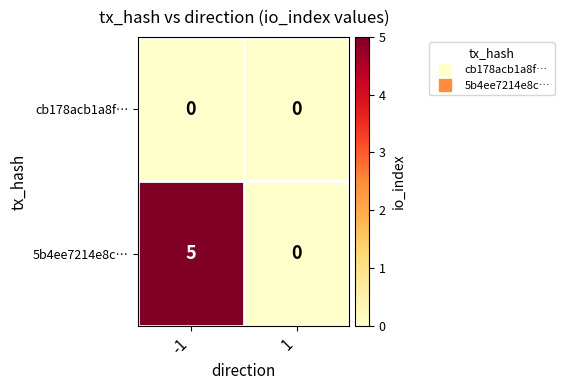

List the series in order of their peak value, lowest first.

cb178acb1a8f…, 5b4ee7214e8c…